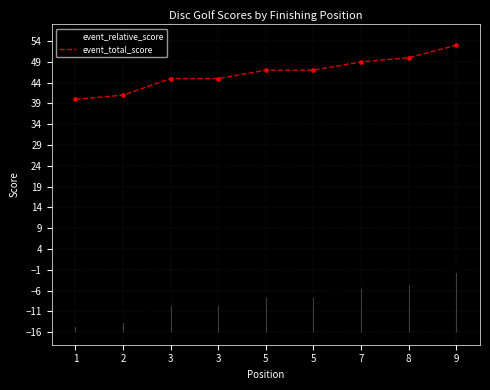

Which series has the largest Y range (max minus min)?

event_relative_score